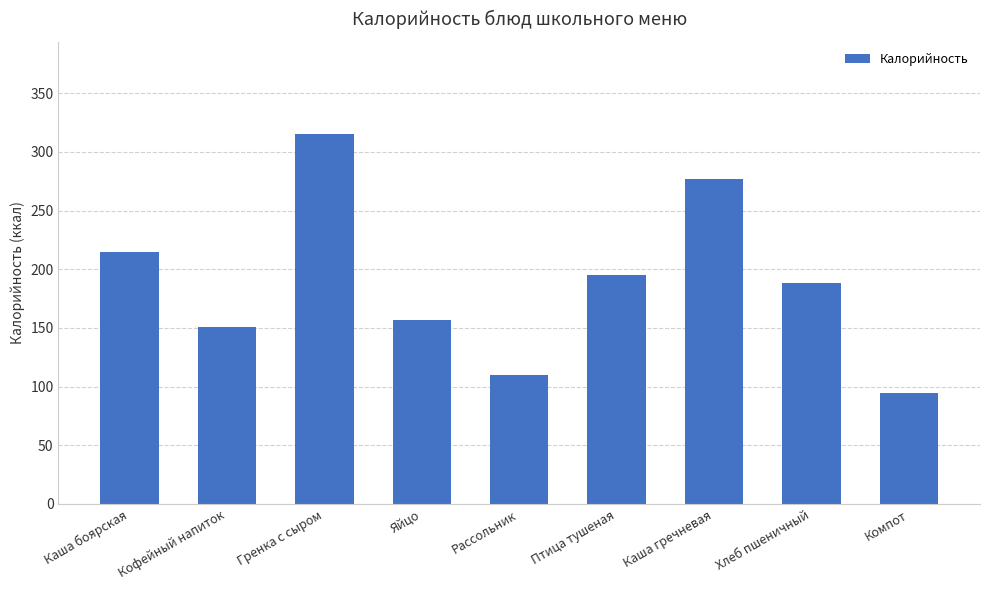

What is the average value?

189.0